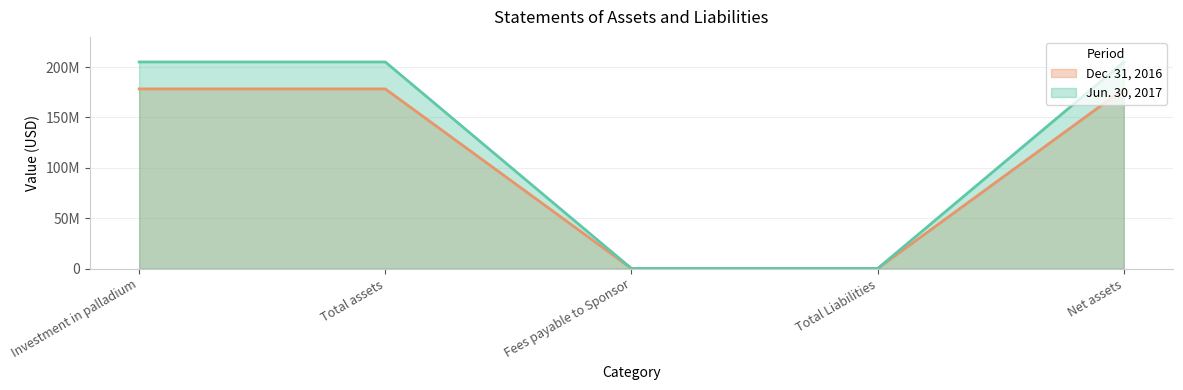

Reading left to right, list all the values displayed in this chart.

Jun. 30, 2017: 205121000	205121000	101501	102000	205019000
Dec. 31, 2016: 178342000	178342000	89977	90000	178252000